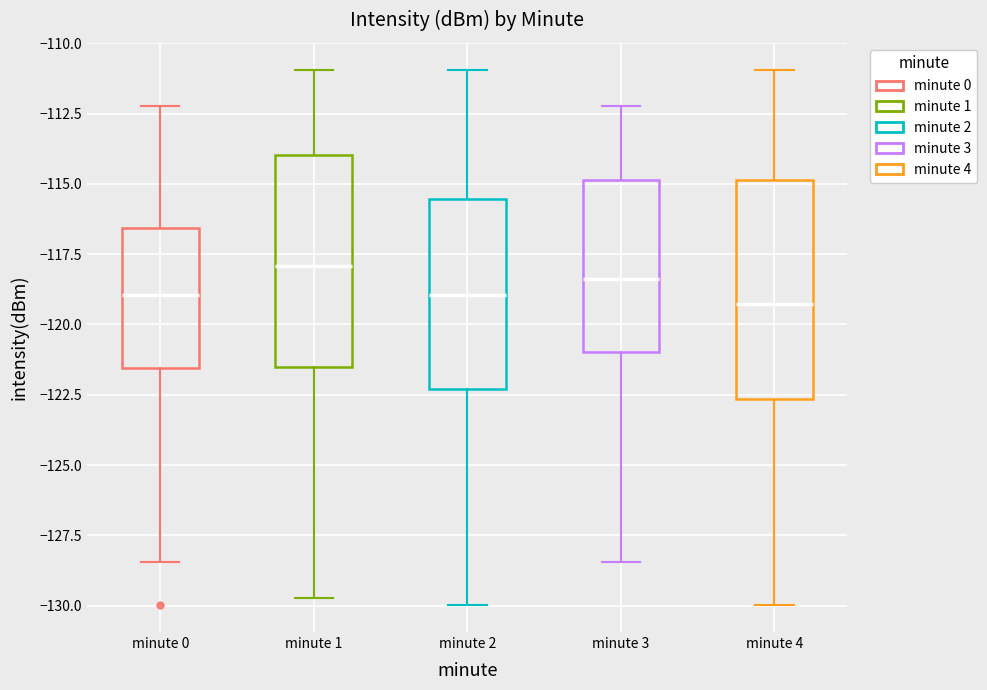

Reading left to right, transcribe this box plot: for each box, give where its median line is, the range the box spans, and where its two whiskers end, as read against the y-axis. The values are not printed on the chart, so give them approximately, as read against the axis.

minute 0: median -119.0, box -121.5 to -116.5, whiskers -128.5 to -112.0
minute 1: median -118.0, box -121.5 to -114.0, whiskers -129.5 to -111.0
minute 2: median -119.0, box -122.5 to -115.5, whiskers -130.0 to -111.0
minute 3: median -118.5, box -121.0 to -115.0, whiskers -128.5 to -112.0
minute 4: median -119.5, box -122.5 to -115.0, whiskers -130.0 to -111.0